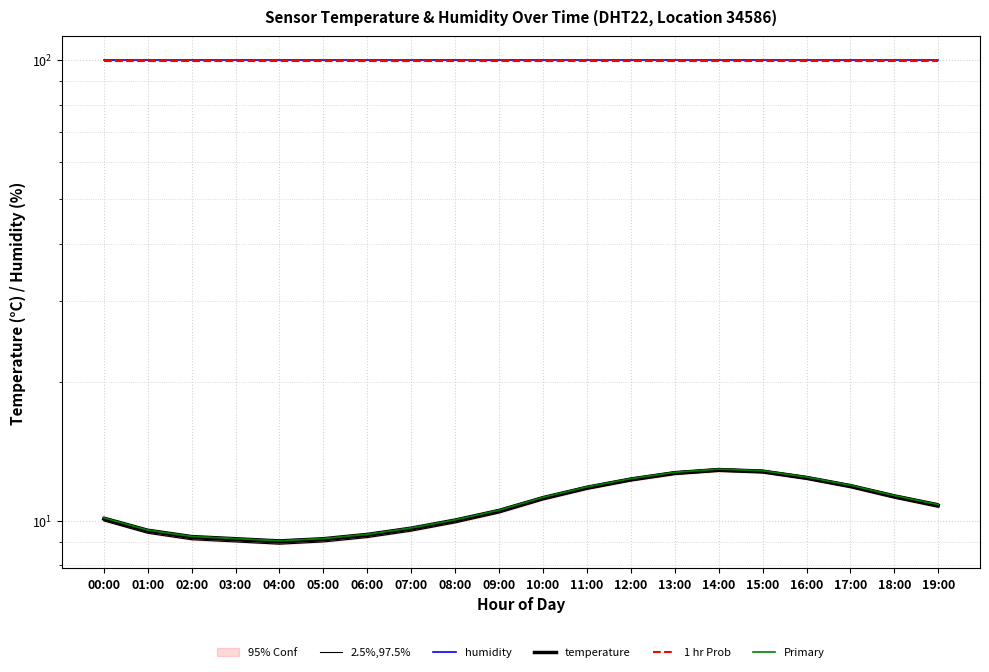

Reading left to right, transcribe all the data shown in this chart.

2.5%,97.5%: 10.0	9.4	9.1	9.0	8.9	9.0	9.2	9.5	9.9	10.4	11.1	11.7	12.2	12.6	12.8	12.7	12.3	11.8	11.2	10.7
humidity: 99.9	99.9	99.9	99.9	99.9	99.9	99.9	99.9	99.9	99.9	99.9	99.9	99.9	99.9	99.9	99.9	99.9	99.9	99.9	99.9
temperature: 10.1	9.5	9.2	9.1	9.0	9.1	9.3	9.6	10.0	10.5	11.2	11.8	12.3	12.7	12.9	12.8	12.4	11.9	11.3	10.8
1 hr Prob: 99.8	99.8	99.8	99.8	99.8	99.8	99.8	99.8	99.8	99.8	99.8	99.8	99.8	99.8	99.8	99.8	99.8	99.8	99.8	99.8
Primary: 10.2	9.6	9.2	9.2	9.1	9.2	9.4	9.7	10.1	10.6	11.2	11.9	12.4	12.8	13.0	12.9	12.5	12.0	11.4	10.9